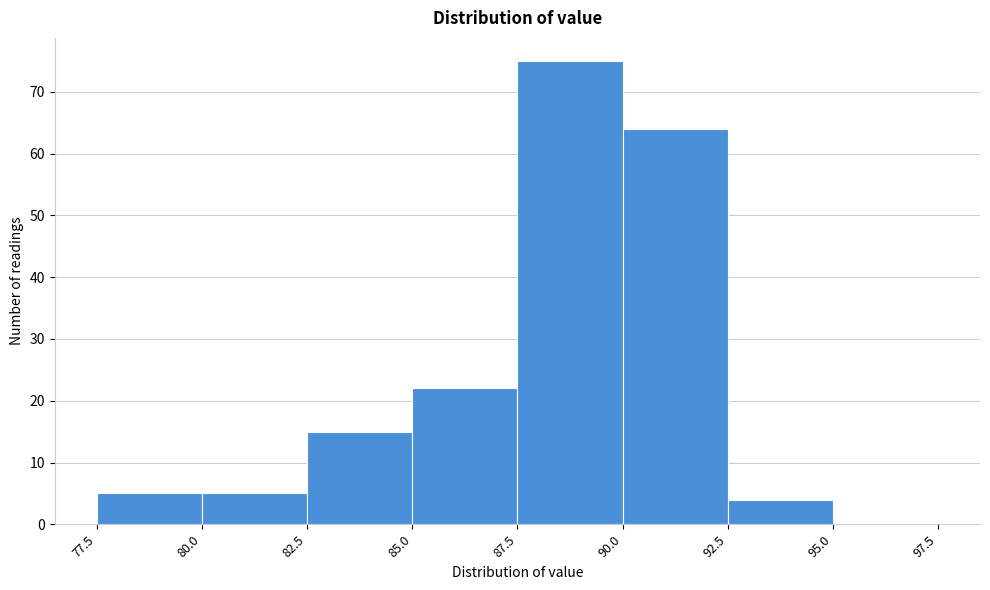

Reading left to right, list every bar in this chart as the range it spans on the x-axis followed by its height. The values are not printed on the chart, so give them approximately, as read against the axis.

77.5 to 80.0: 5
80.0 to 82.5: 5
82.5 to 85.0: 15
85.0 to 87.5: 22
87.5 to 90.0: 75
90.0 to 92.5: 64
92.5 to 95.0: 4
95.0 to 97.5: 0